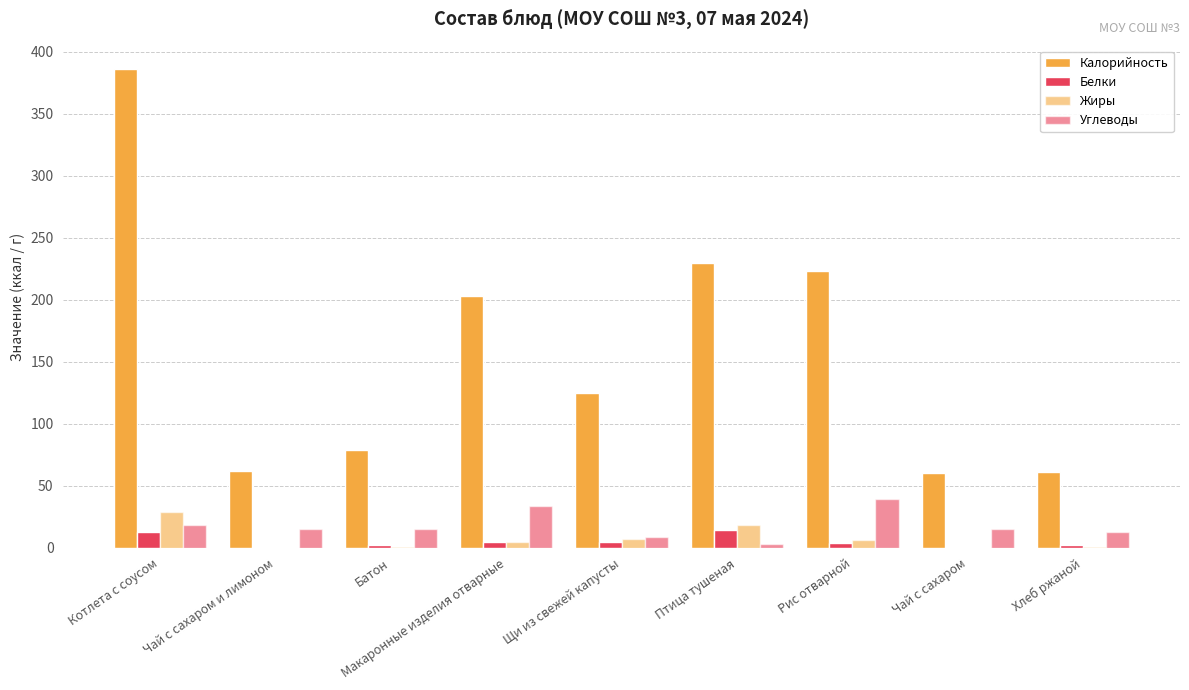

Count the number of categories in the chart.

9